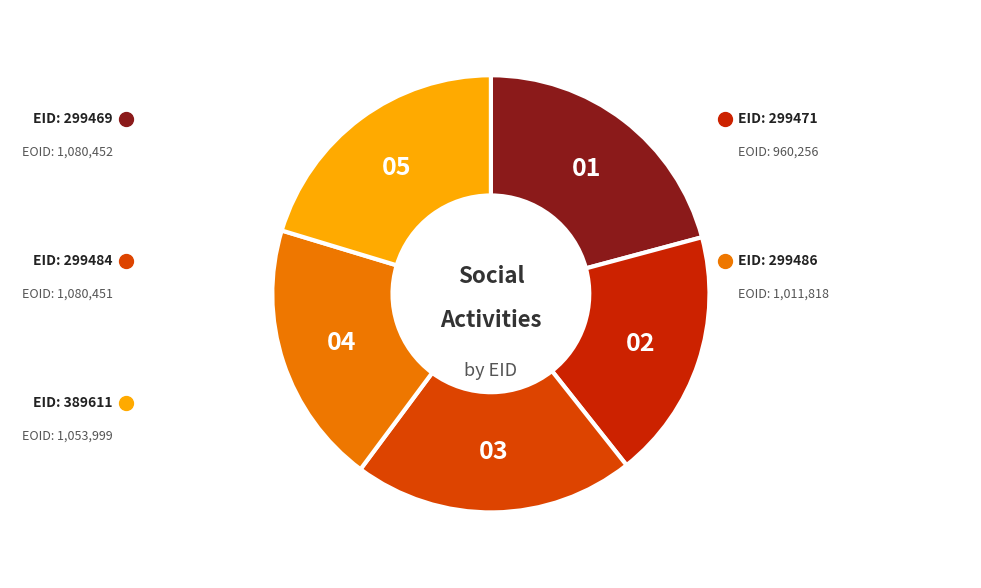

Rank the categories by value from lowest to highest.

299471, 299486, 389611, 299484, 299469